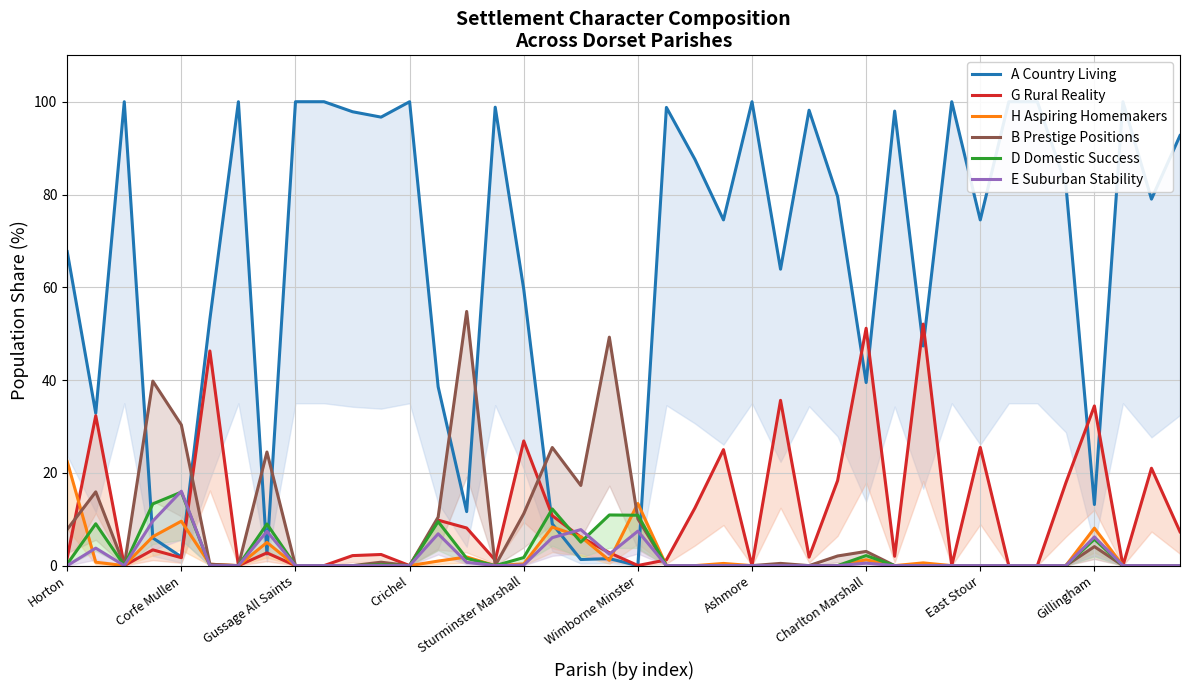

At which category is the sum across all series the highest?

25